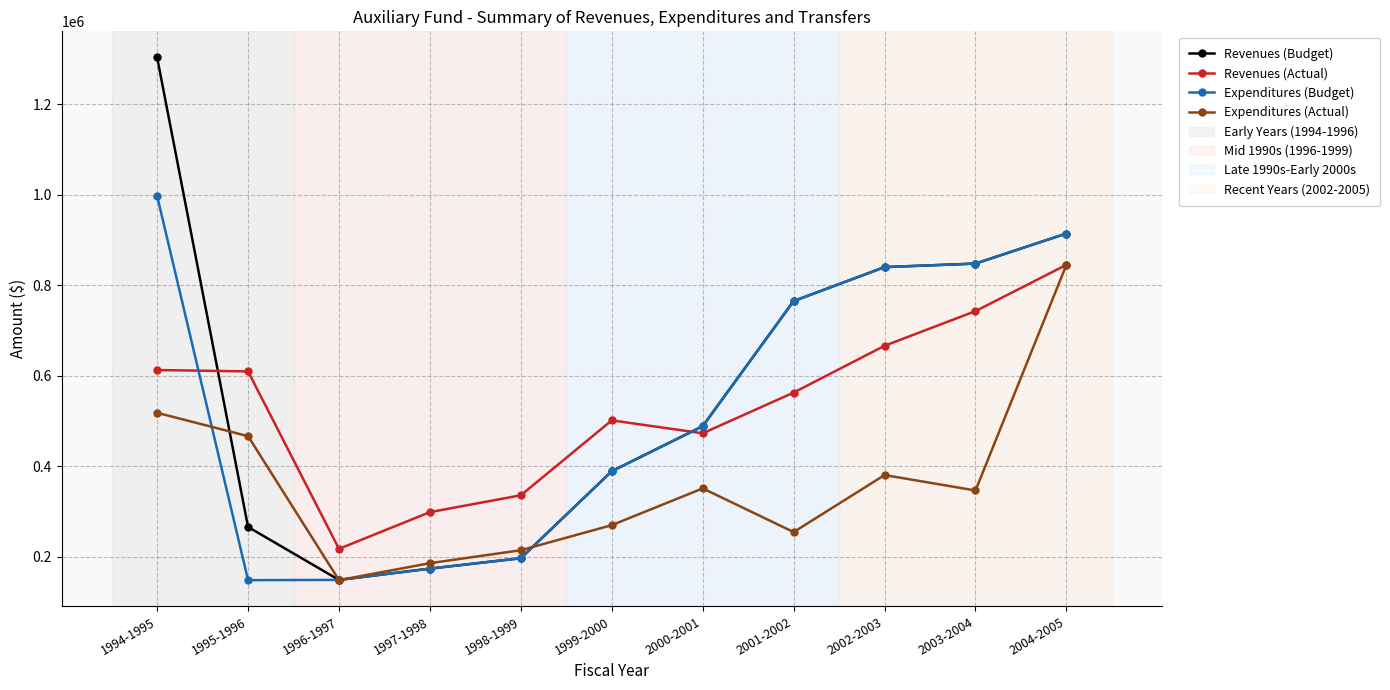

At how many categories does at least one series exceed 1122669?

1